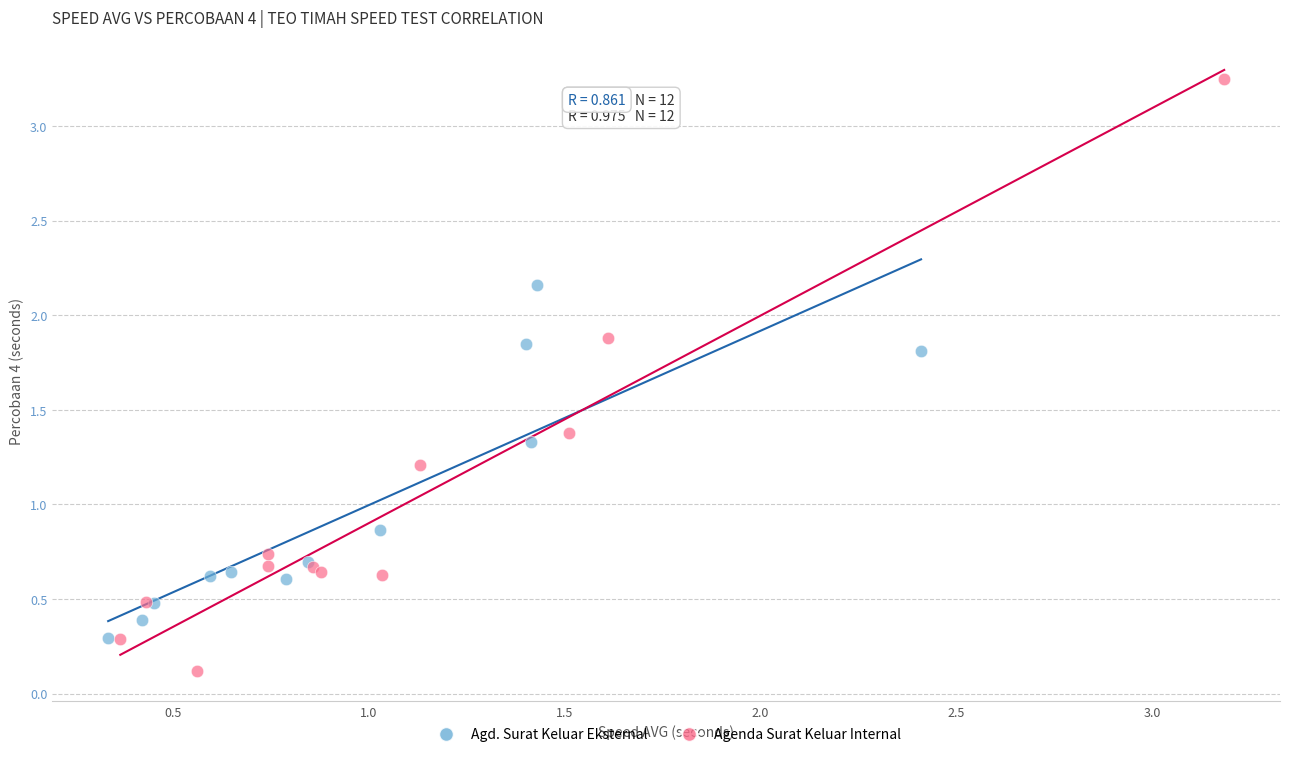

Which series reaches the minimum Y coordinate?

Agenda Surat Keluar Internal